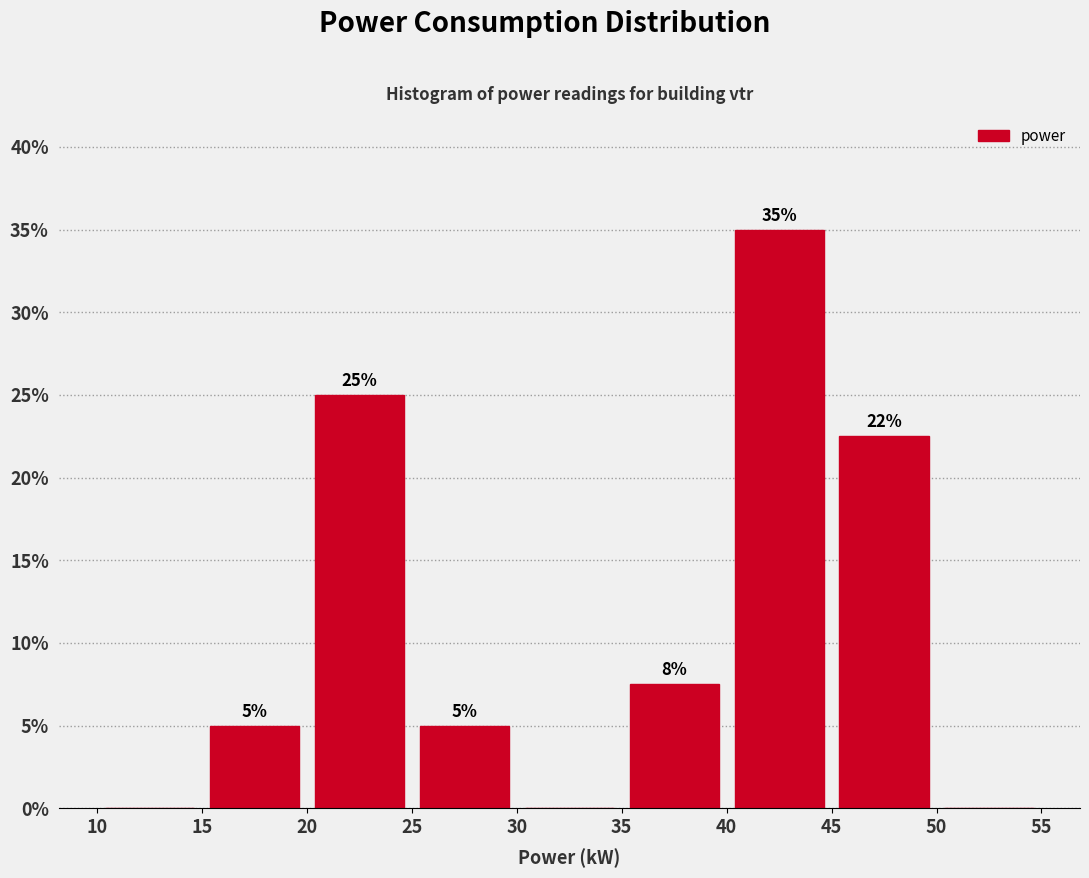

Which range on the x-axis has the tallest bar?

40 to 45